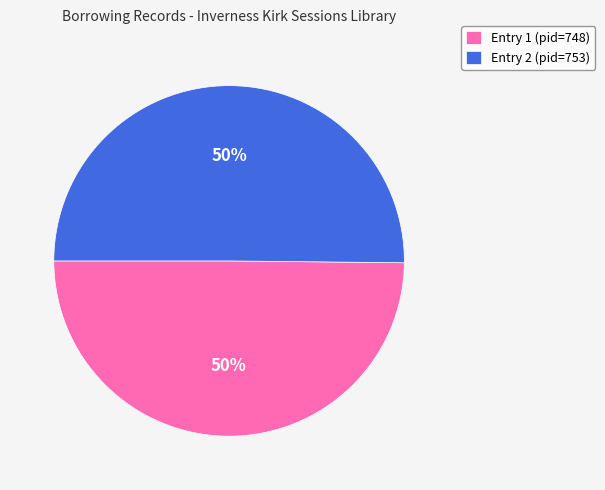

True or false: Entry 2 (pid=753) accounts for 42% of the total.

False